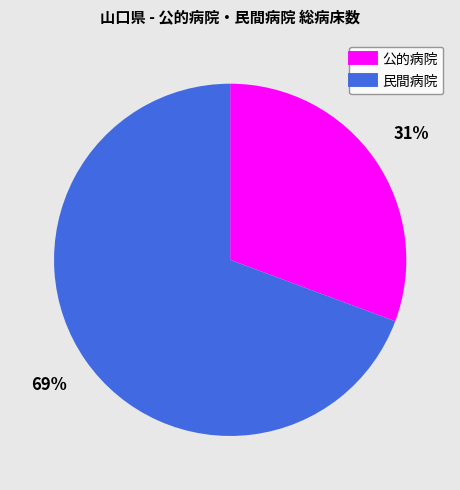

To the nearest percent, what is the average slice percentage?

50%